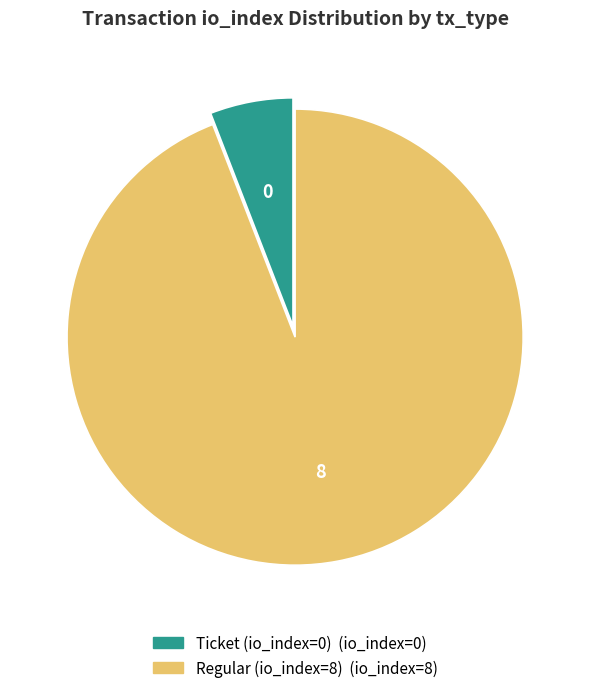

Which slice is the smallest?

Ticket (io_index=0)